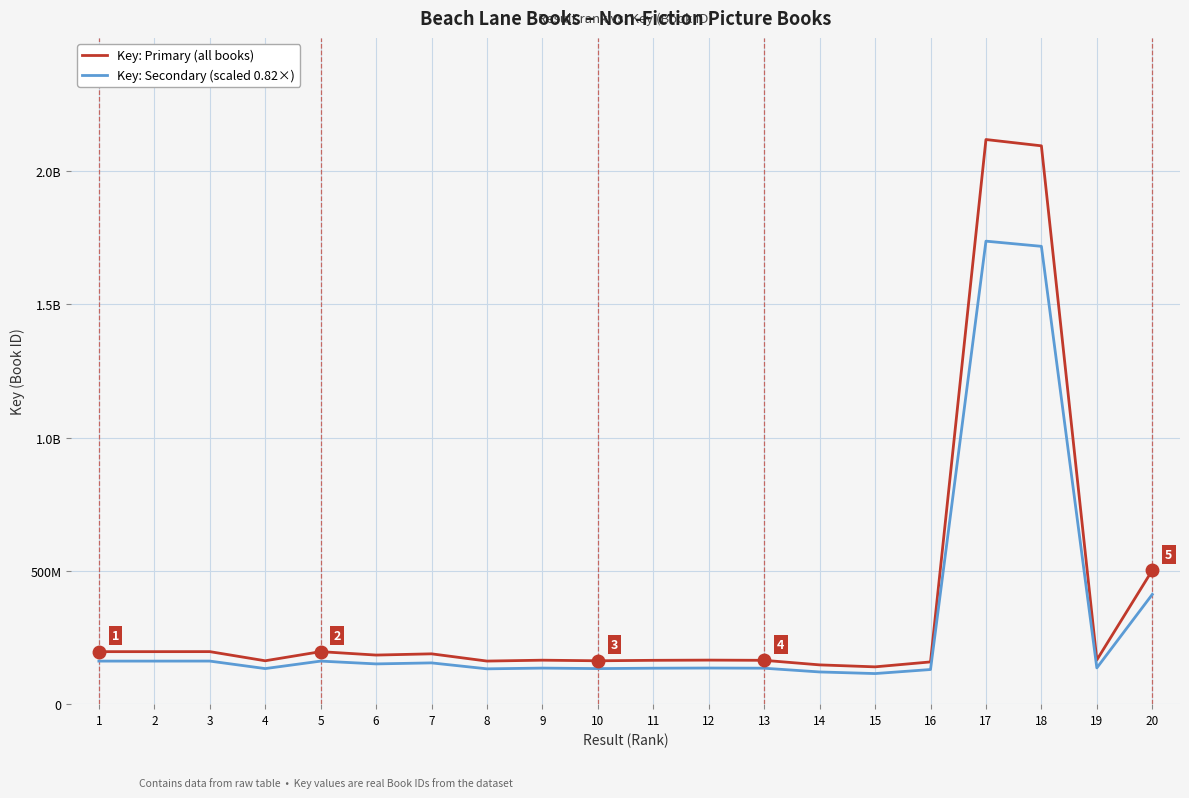

True or false: Key: Secondary (scaled 0.82×) has more than 0 points higher than both neighbors.

True